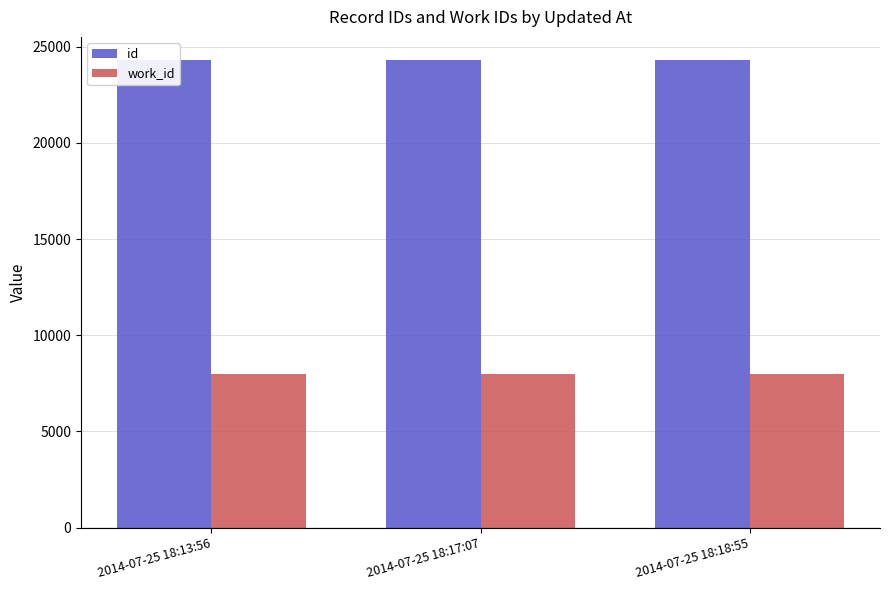

Reading left to right, extract all data points from this chart.

id: 24297	24300	24301
work_id: 7984	7984	7984